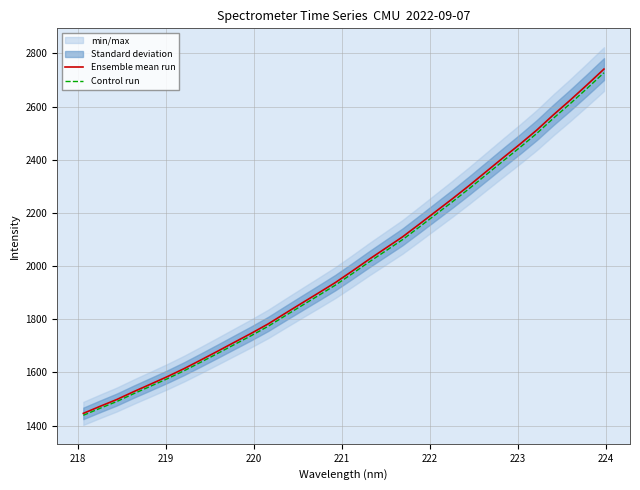

What is the difference between the maximum and second lowest values in the Ensemble mean run series?

1268.3